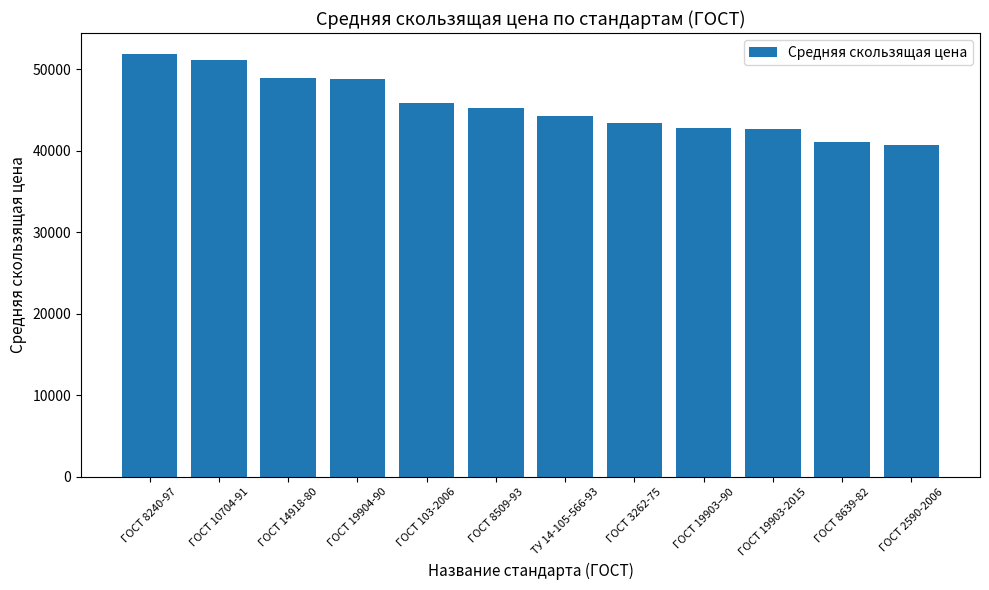

The chart shows a value of 52975.3 at ГОСТ 2590-2006. True or false?

False